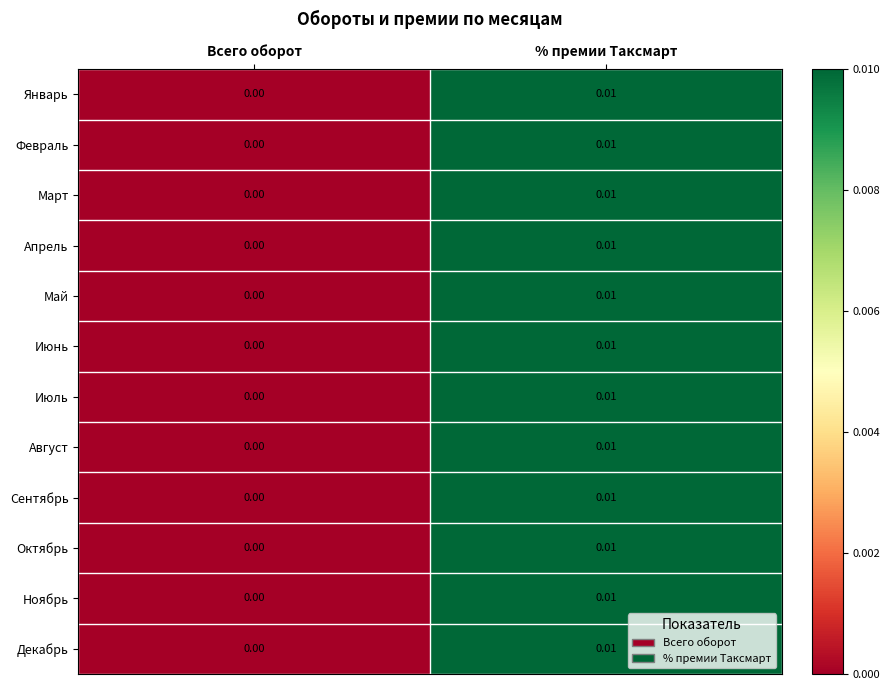

At which label is Май closest to 0?

Всего оборот